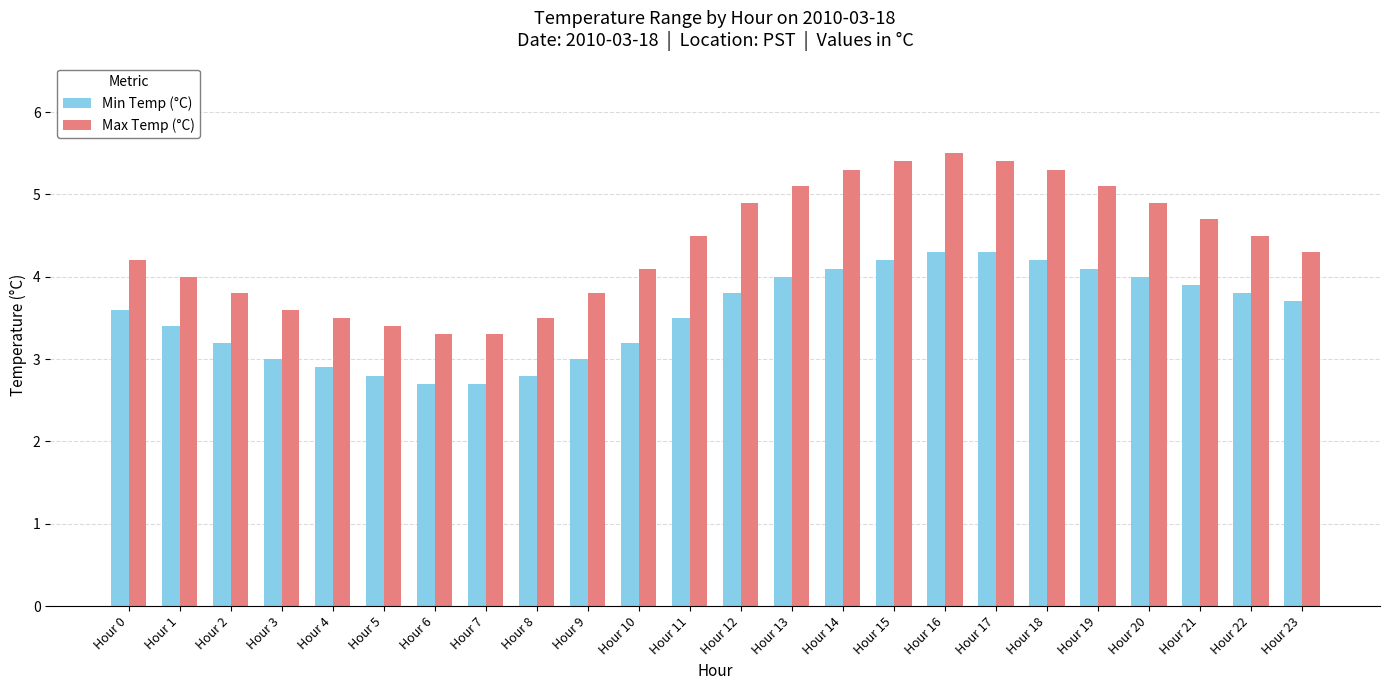

What are all the series names shown in the legend?

Min Temp (°C), Max Temp (°C)